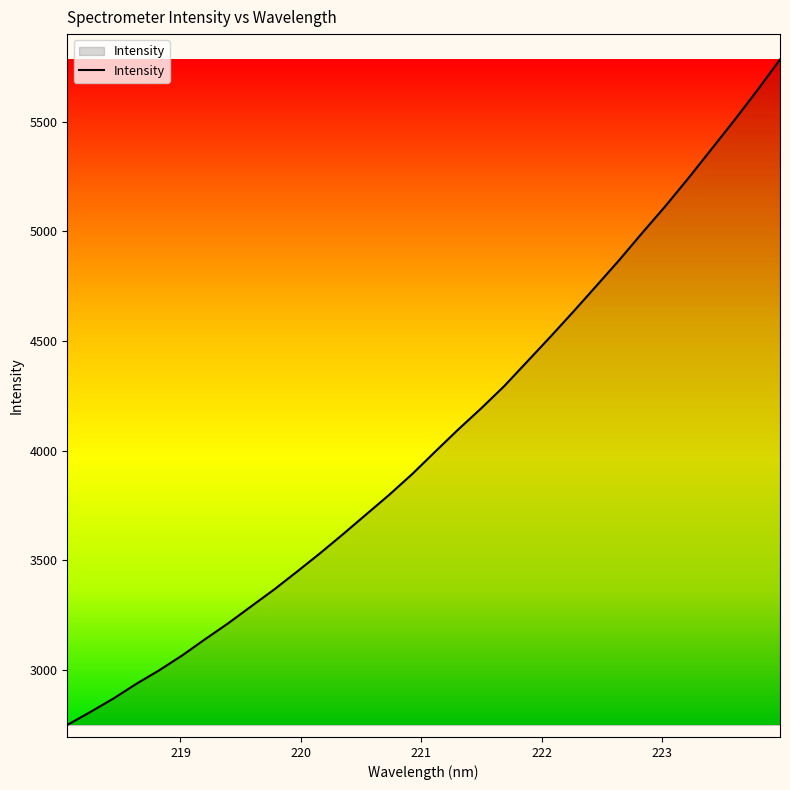

True or false: the data has more than 0 interior local peaks.

False